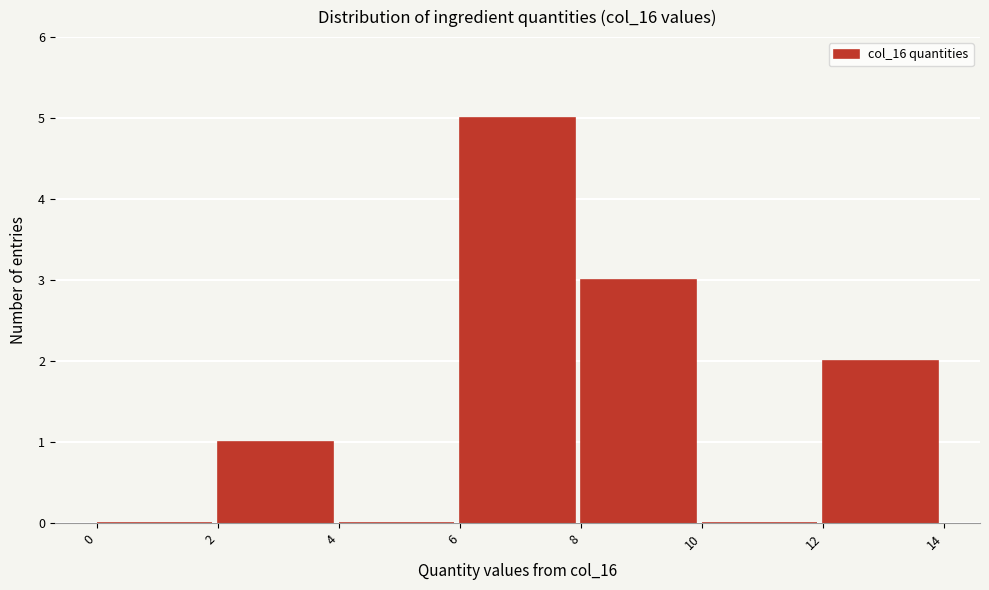

Reading left to right, transcribe this chart: for each bar, give the range it covers on the x-axis and its height. The values are not printed on the chart, so give them approximately, as read against the axis.

0 to 2: 0
2 to 4: 1
4 to 6: 0
6 to 8: 5
8 to 10: 3
10 to 12: 0
12 to 14: 2